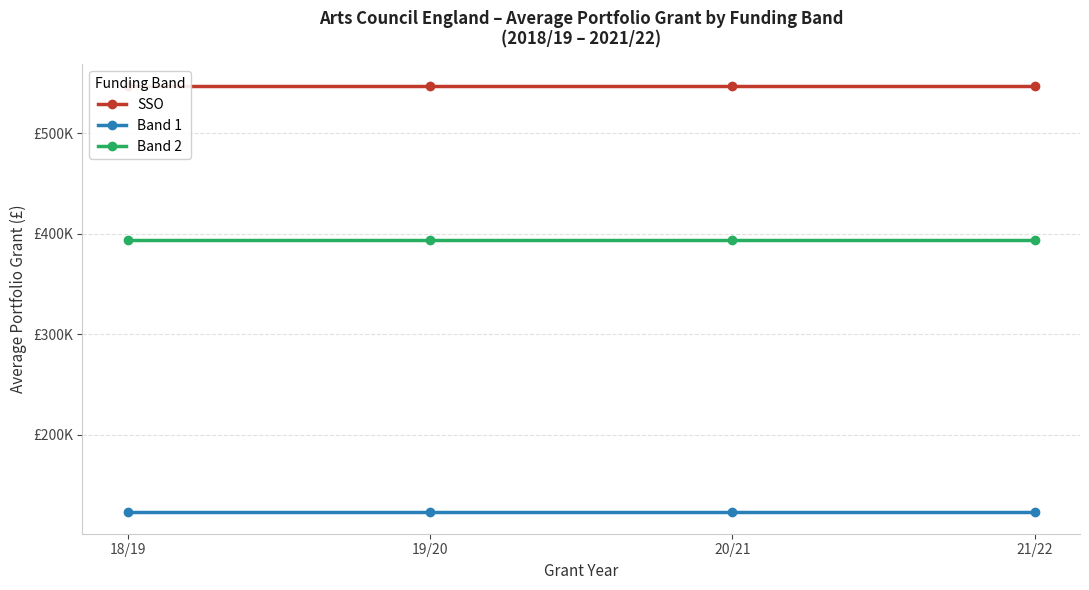

Reading left to right, what are all the values shown in this chart?

SSO: 18/19=547125.0	19/20=547125.0	20/21=547125.0	21/22=547125.0
Band 1: 18/19=122887.2	19/20=122887.2	20/21=122887.2	21/22=122887.2
Band 2: 18/19=393246.9	19/20=393246.9	20/21=393246.9	21/22=393246.9